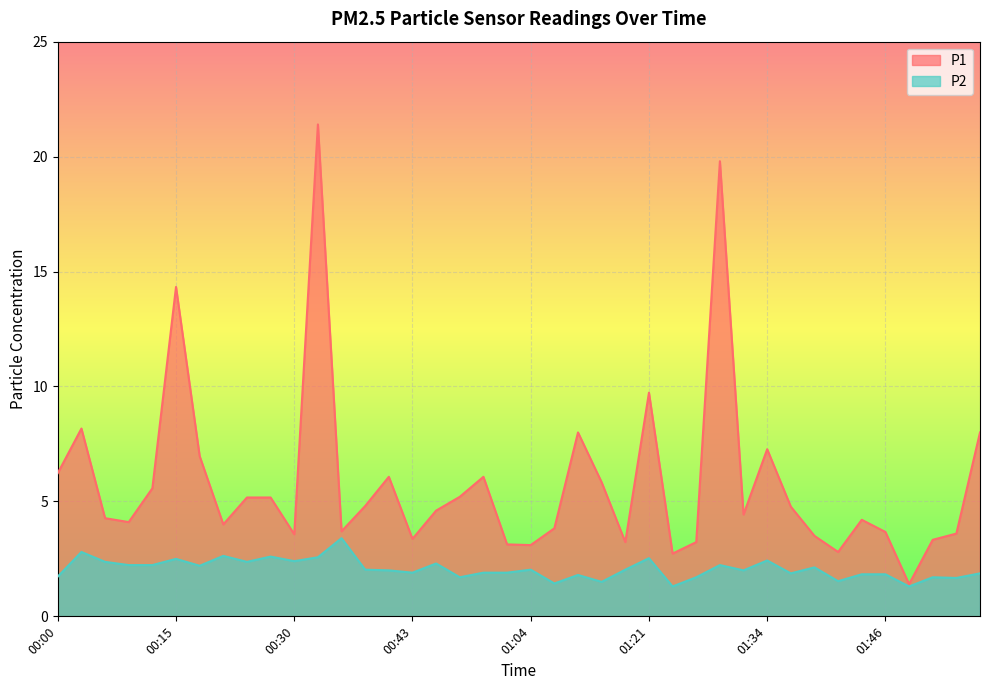

Which series has the largest range (max minus min)?

P1